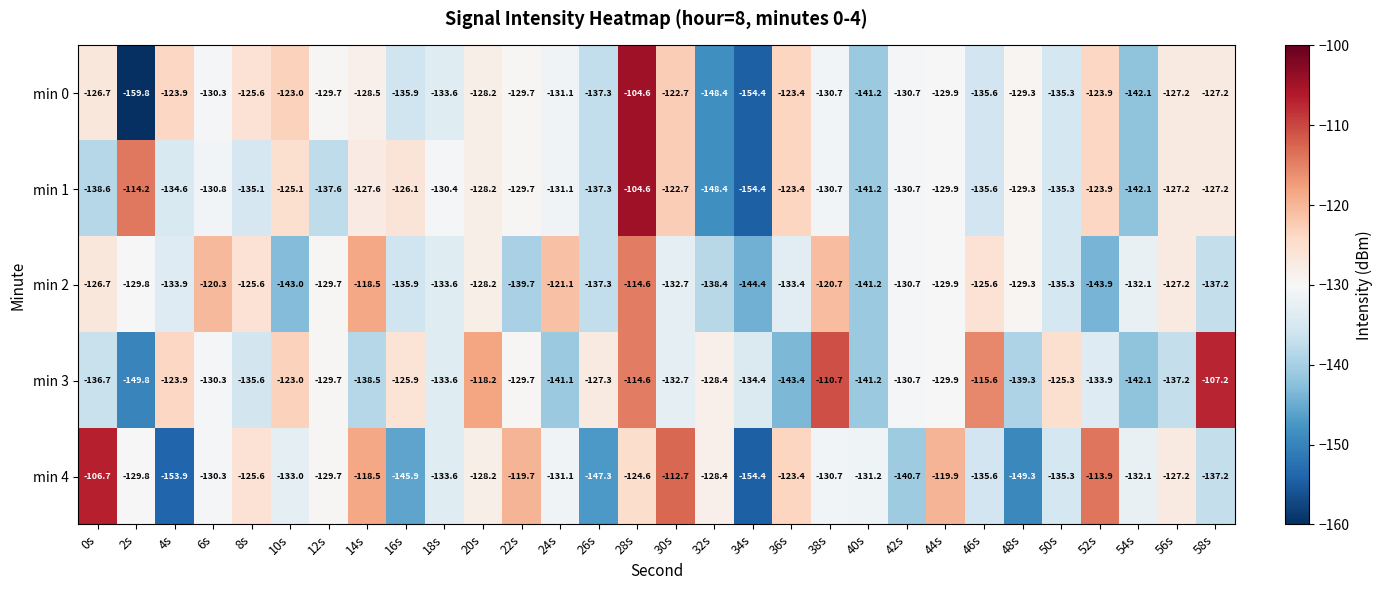

Which series has the largest total across all categories?

min 3